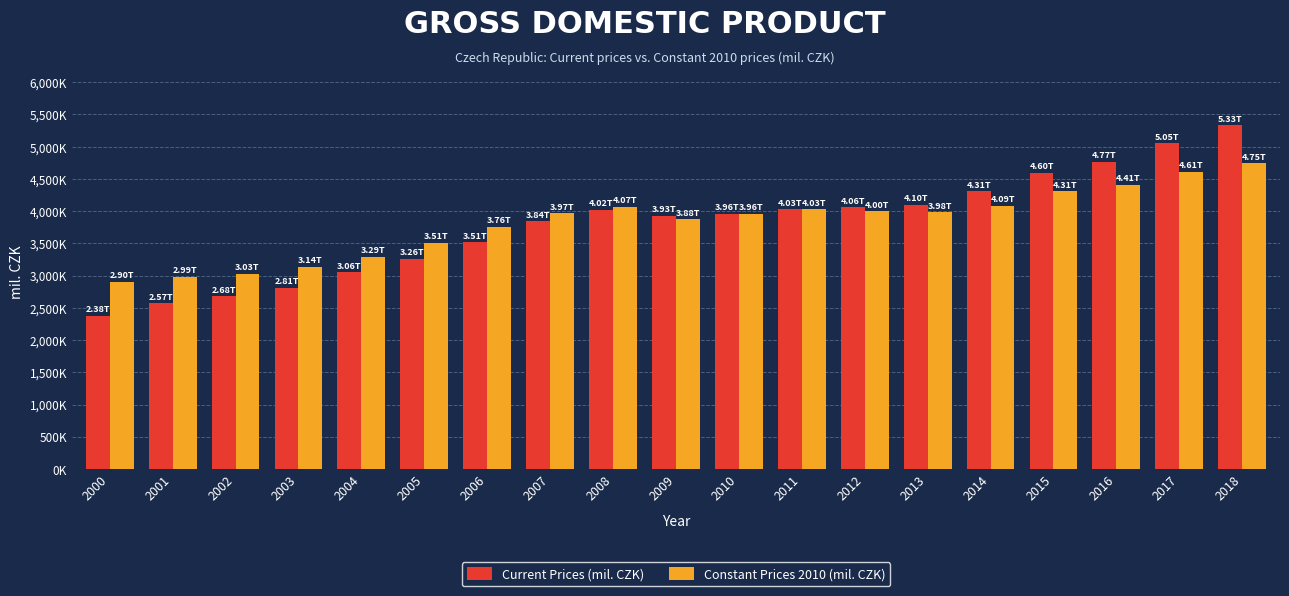

Does the chart contain any negative values?

No